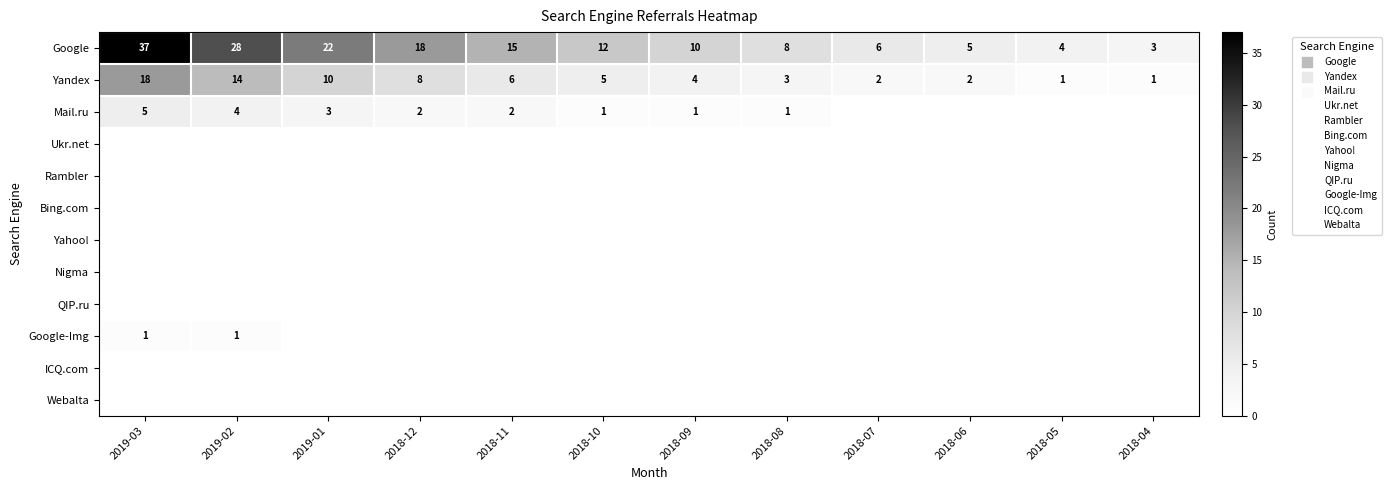

Which category has the lowest value in the Google series?

2018-04